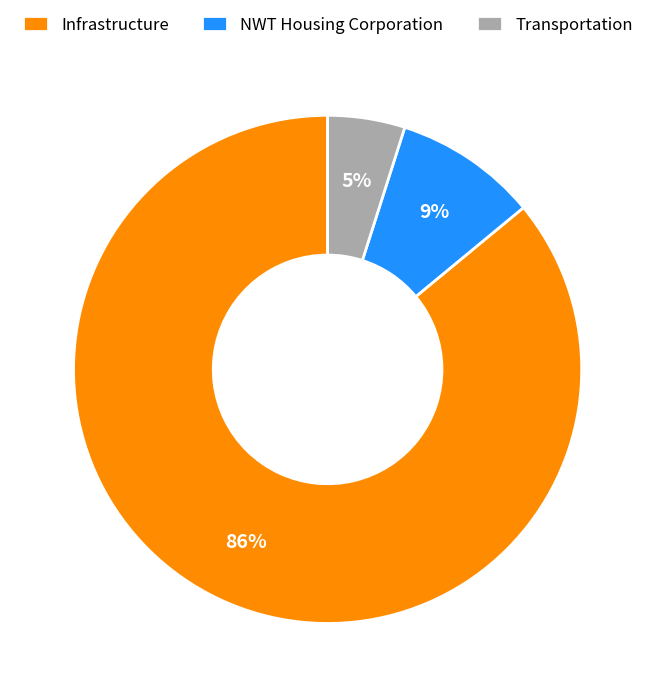

How many slices are in this pie chart?

3